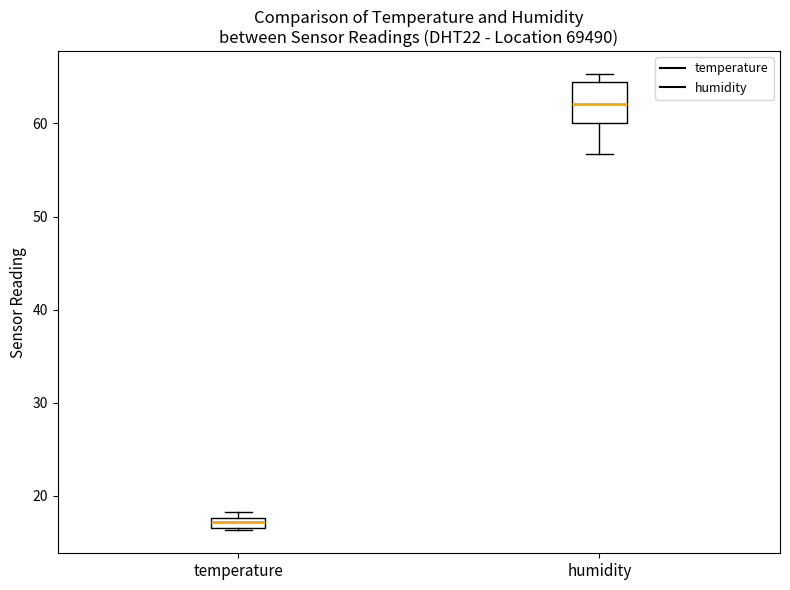

Where is the upper edge of the box for temperature on the y-axis? The values are not printed on the chart, so give them approximately, as read against the axis.

18